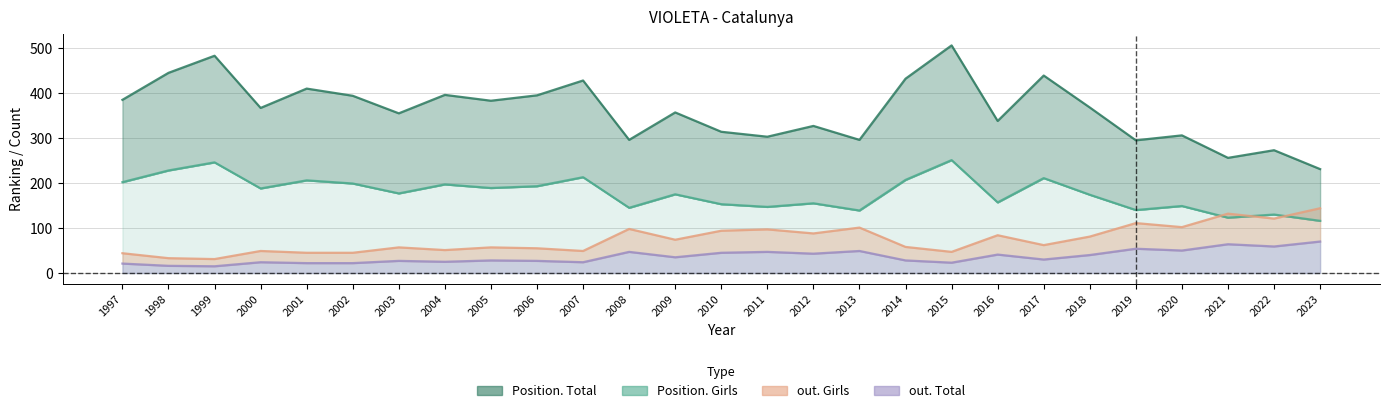

What is the sum of all Position. Total values?

9778